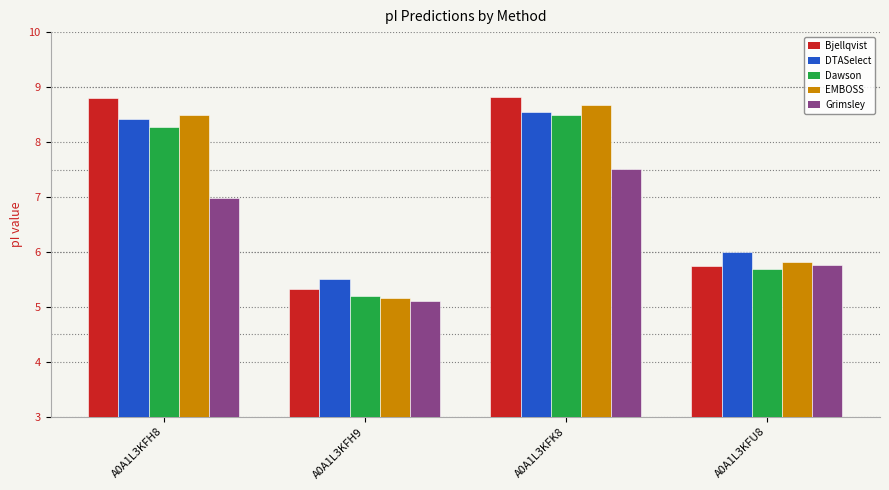

How many groups of bars are there?

4